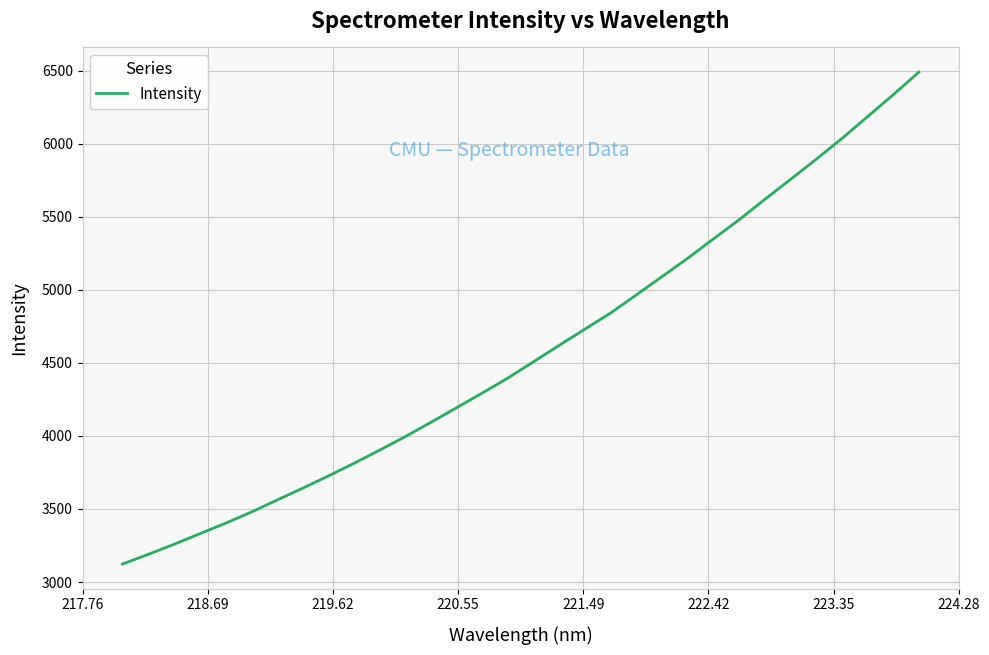

What is the smallest value displayed?

3122.9